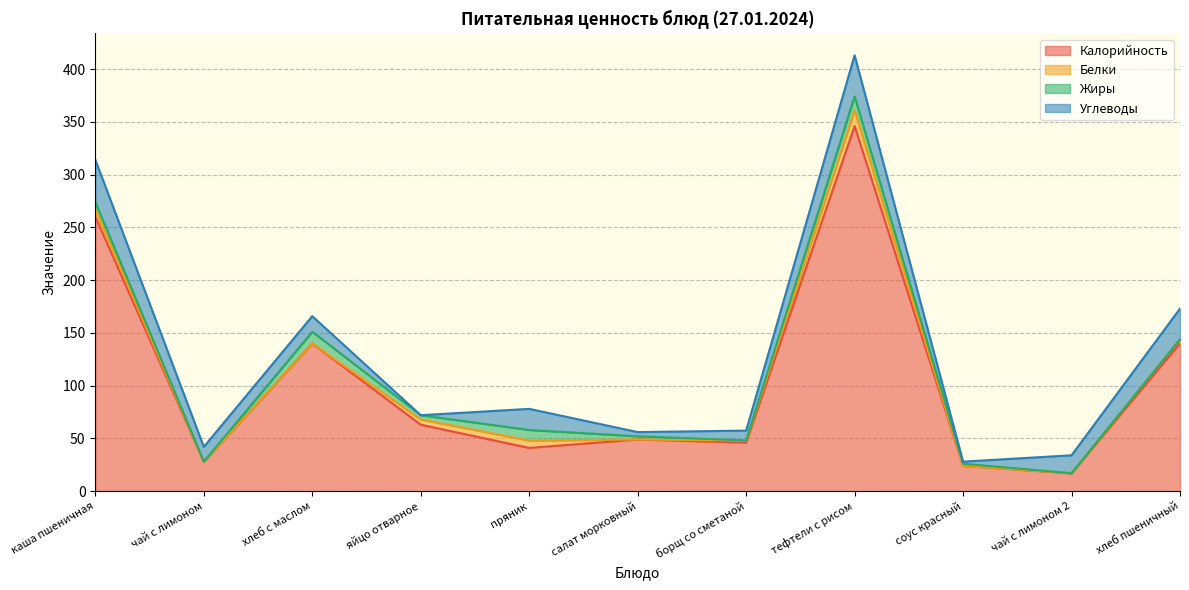

Where is Жиры nearest to the value 6?

каша пшеничная